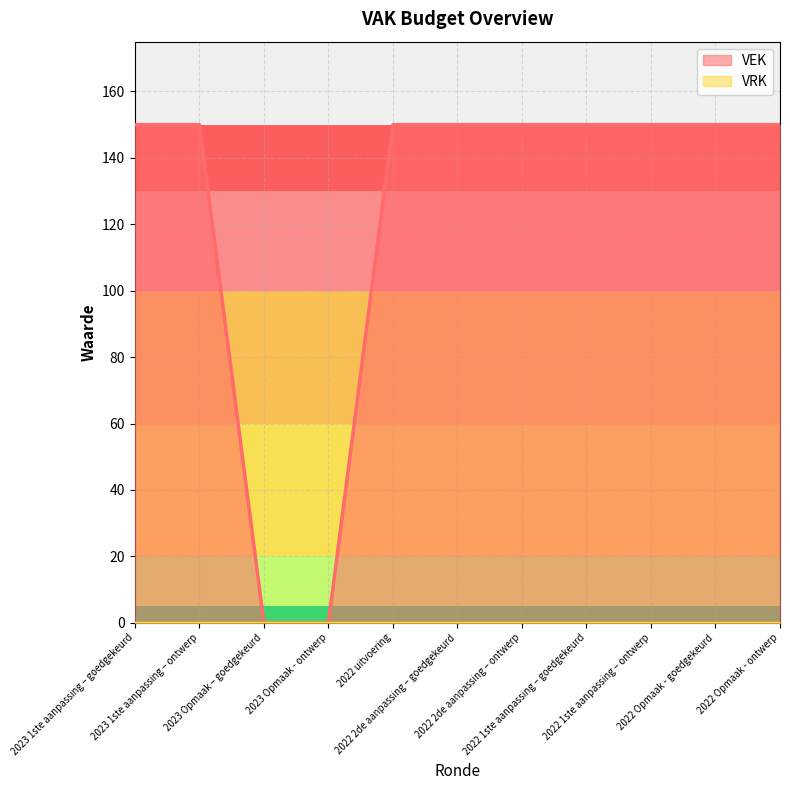

What is the maximum value shown in the chart?

150